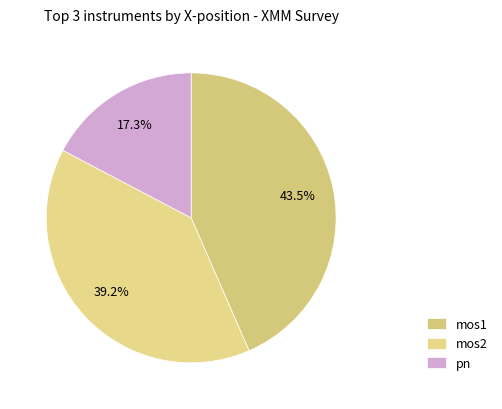

Which slice is the largest?

mos1